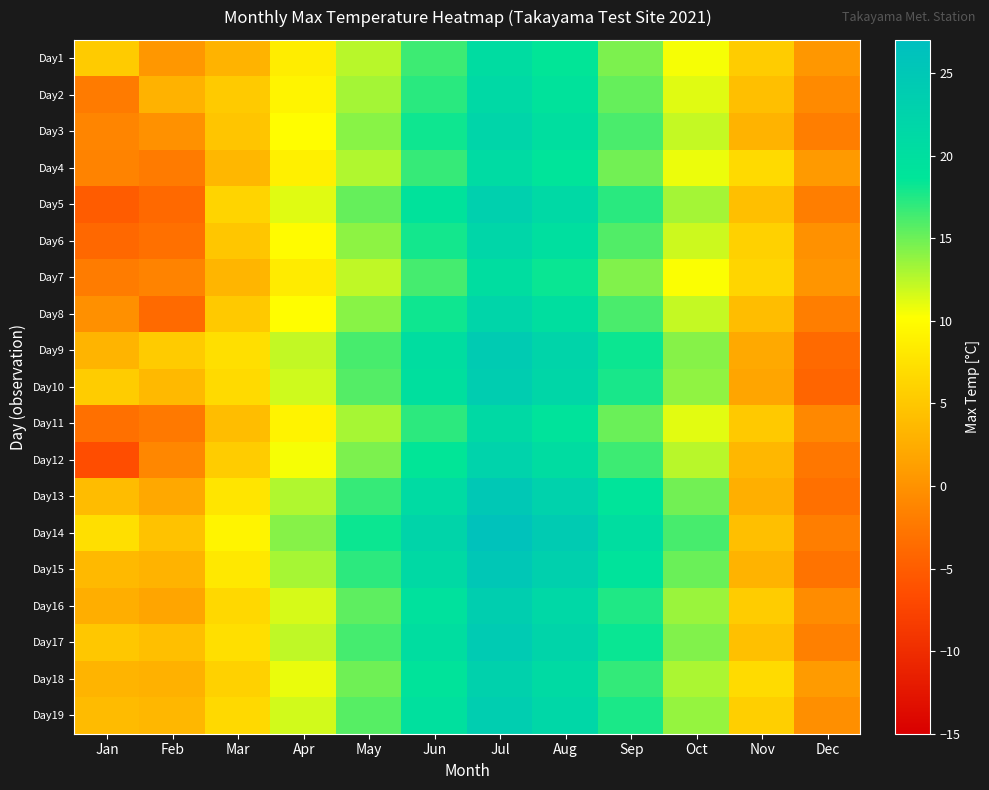

Rank the series by their maximum value, from highest to lowest.

Day14, Day15, Day13, Day17, Day9, Day10, Day19, Day16, Day5, Day18, Day12, Day3, Day8, Day6, Day2, Day11, Day4, Day1, Day7